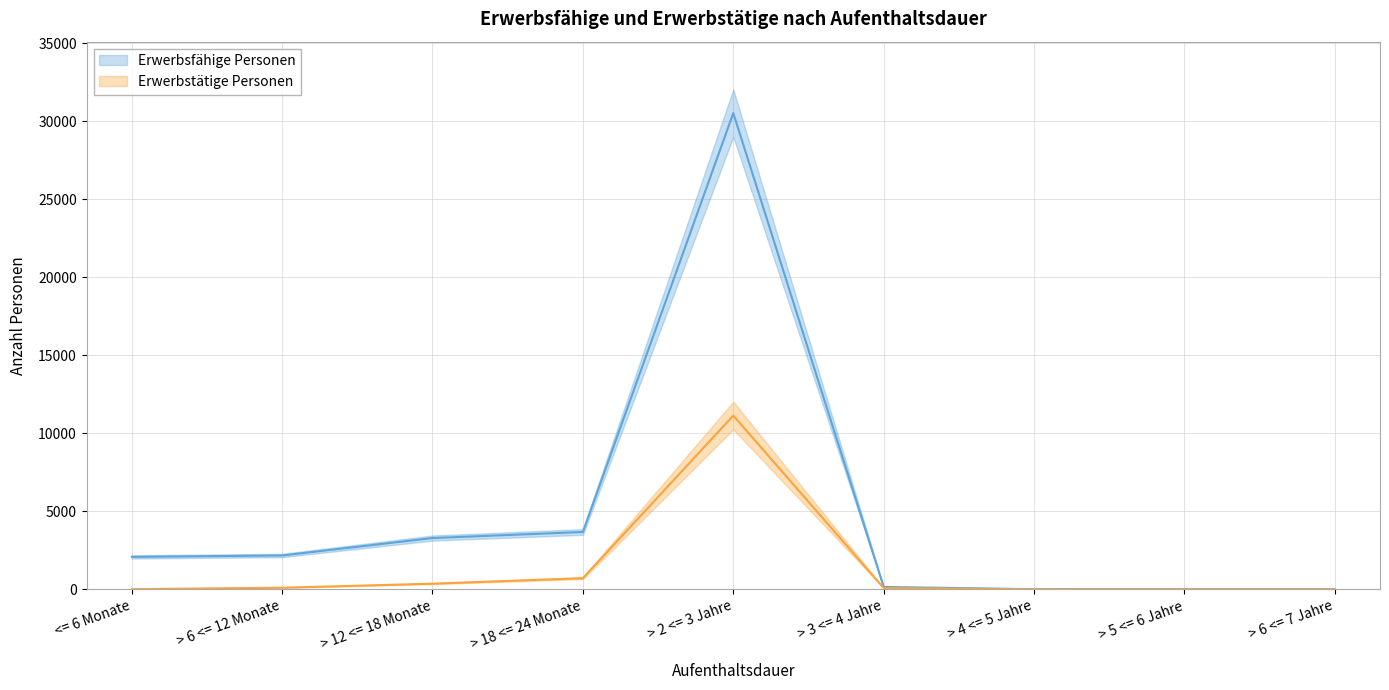

True or false: Erwerbsfähige Personen has more than 1 points higher than both neighbors.

False